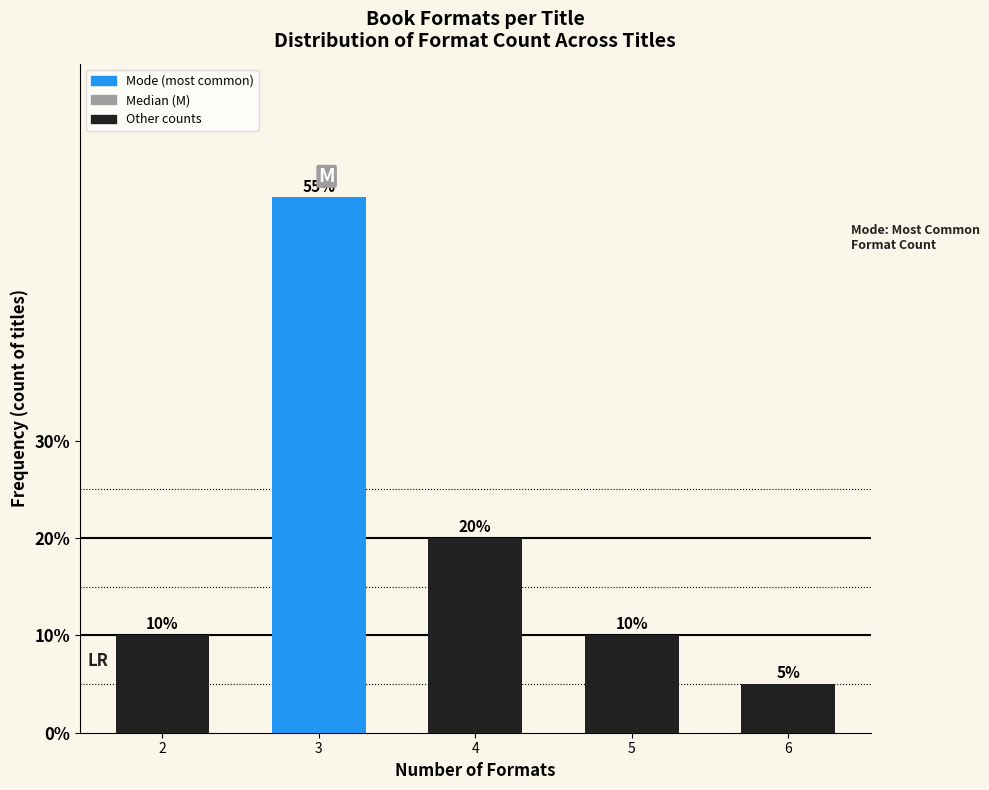

Reading left to right, what are all the values shown in this chart?

2=10.0	3=55.0	4=20.0	5=10.0	6=5.0